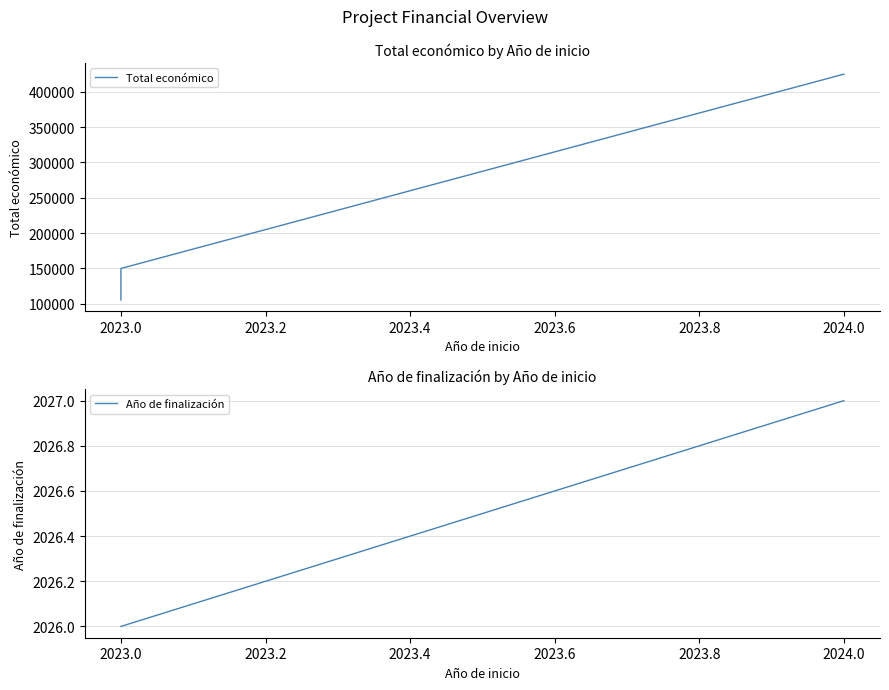

What is the label of the 2nd point from the left?

2023.0